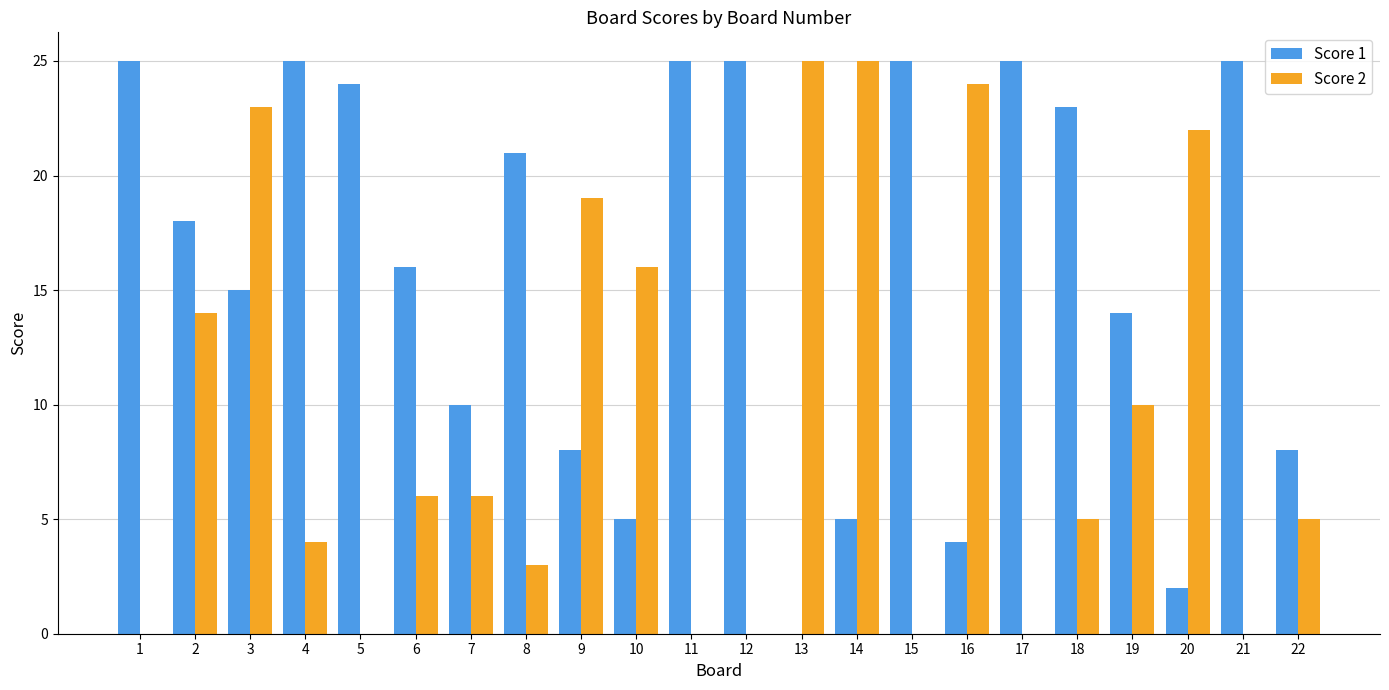

What is the maximum value shown in the chart?

25